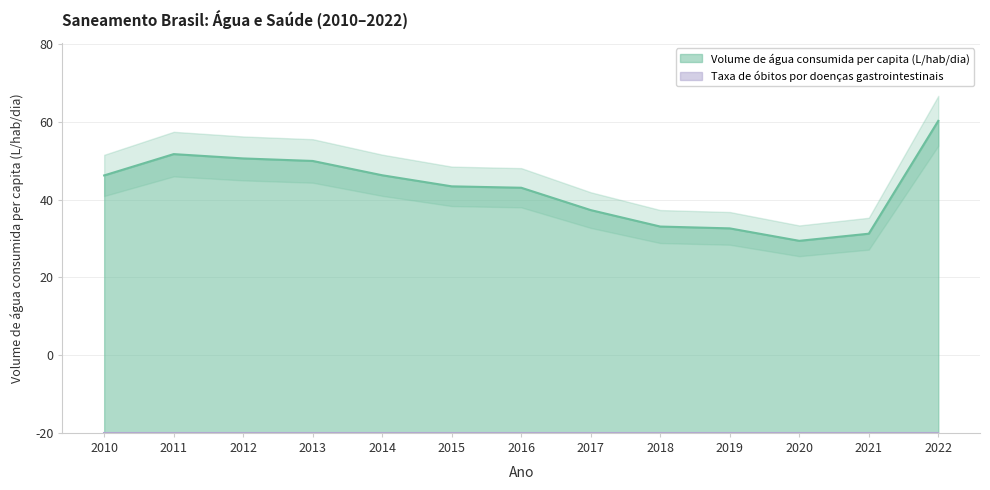

True or false: there are more than 0 points higher than both neighbors.

True